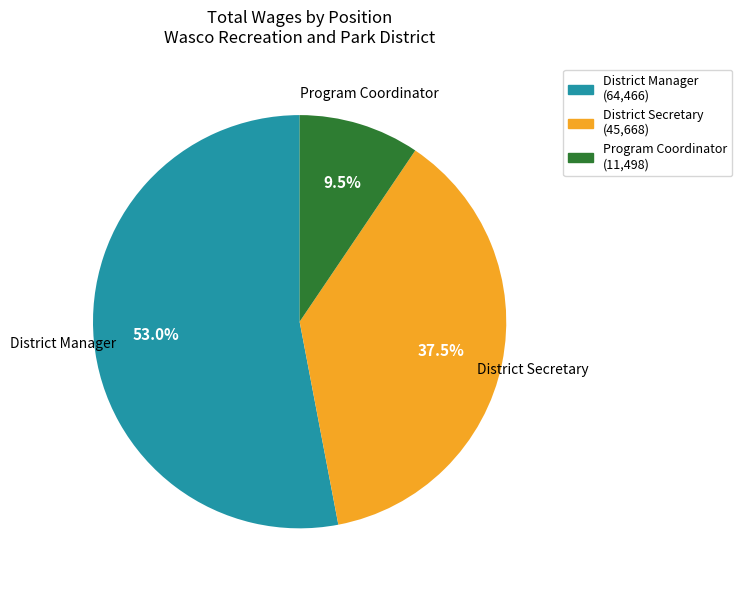

Rank the categories by value from highest to lowest.

District Manager, District Secretary, Program Coordinator